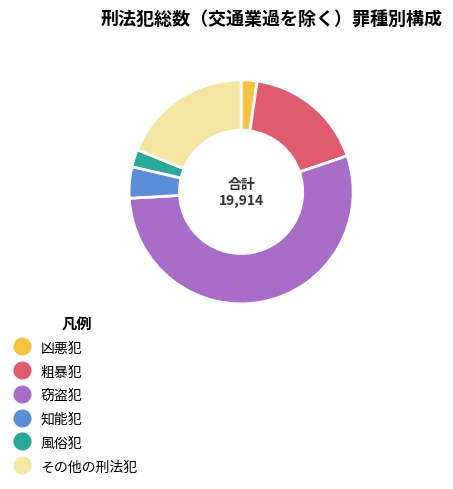

Does any single category account for the majority?

Yes